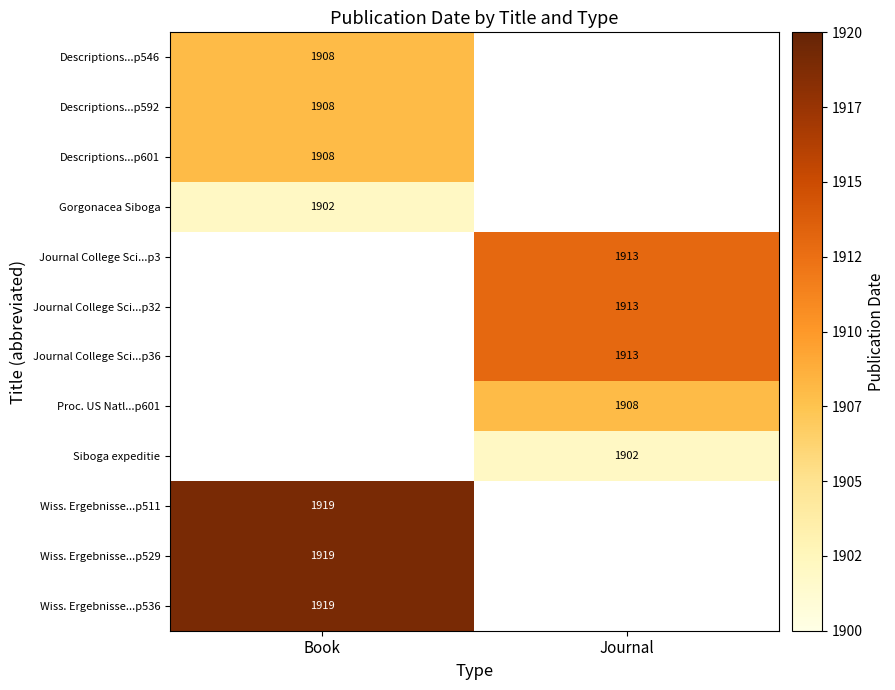

The value of Journal College Sci...p36 at Journal is 2619. True or false?

False